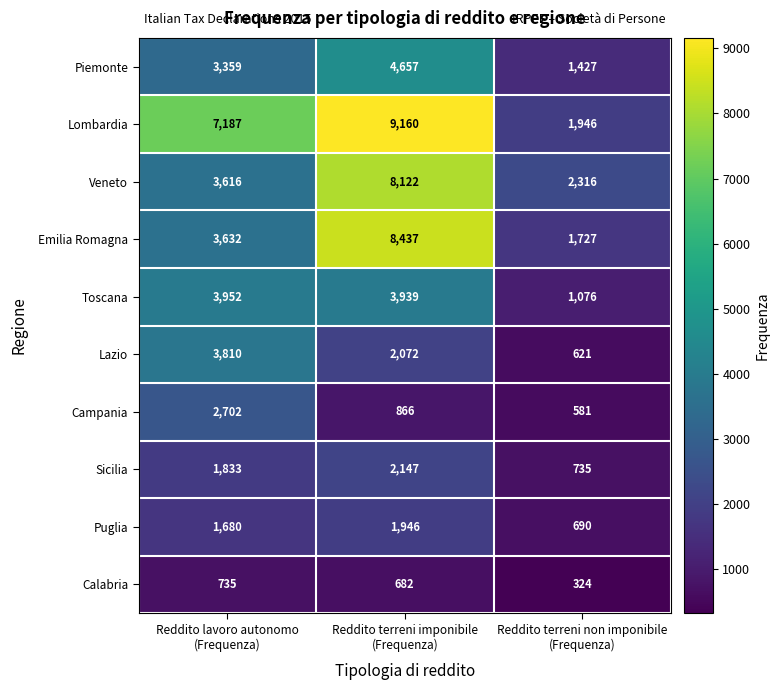

Reading right to left, list all the values displayed in this chart.

Piemonte: 1427	4657	3359
Lombardia: 1946	9160	7187
Veneto: 2316	8122	3616
Emilia Romagna: 1727	8437	3632
Toscana: 1076	3939	3952
Lazio: 621	2072	3810
Campania: 581	866	2702
Sicilia: 735	2147	1833
Puglia: 690	1946	1680
Calabria: 324	682	735